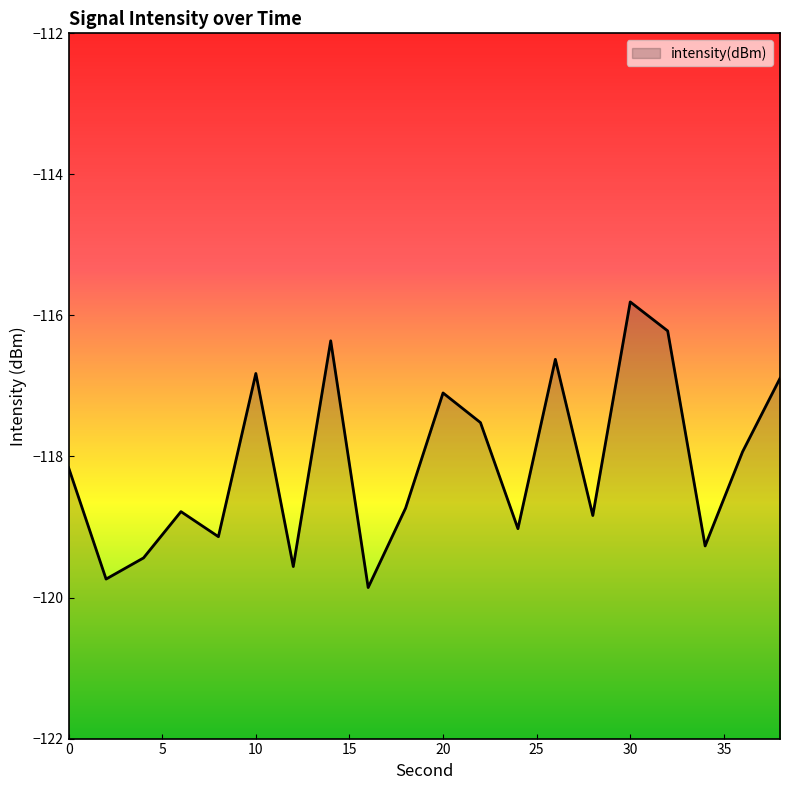

Between 0 and 32, which is larger?

32